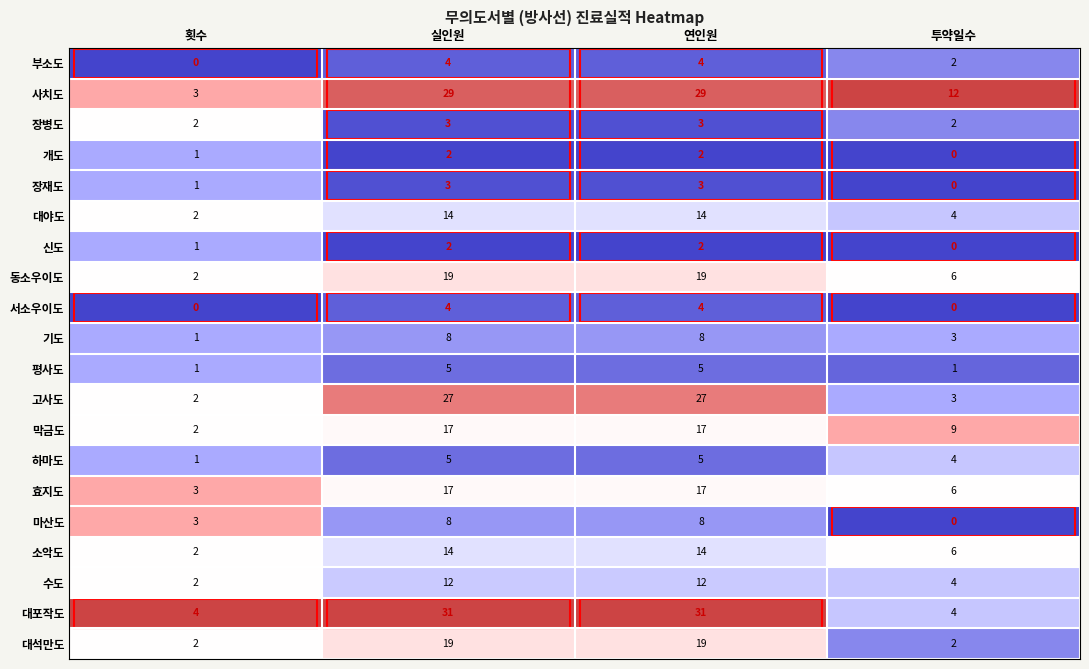

At which label is 사치도 closest to 16?

투약일수